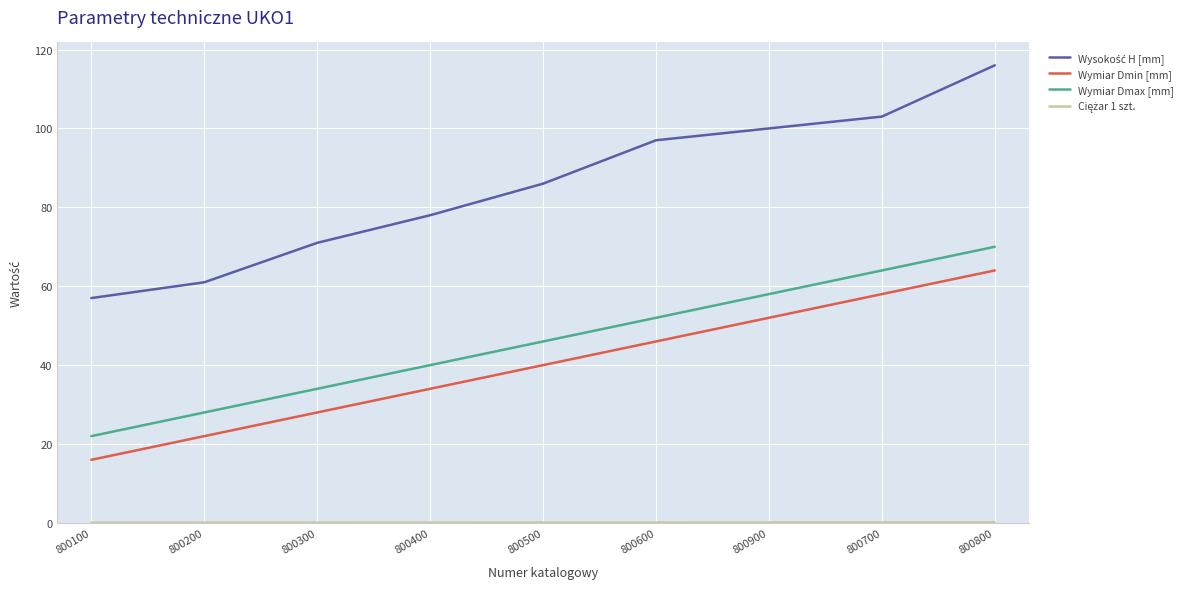

Is it true that Wymiar Dmin [mm] equals 16.0 at 800100?

True